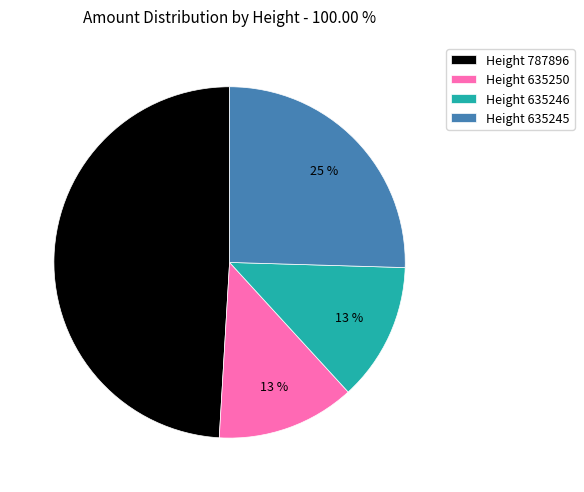

Do Height 787896 and Height 635246 together represent more than half of the pie?

Yes